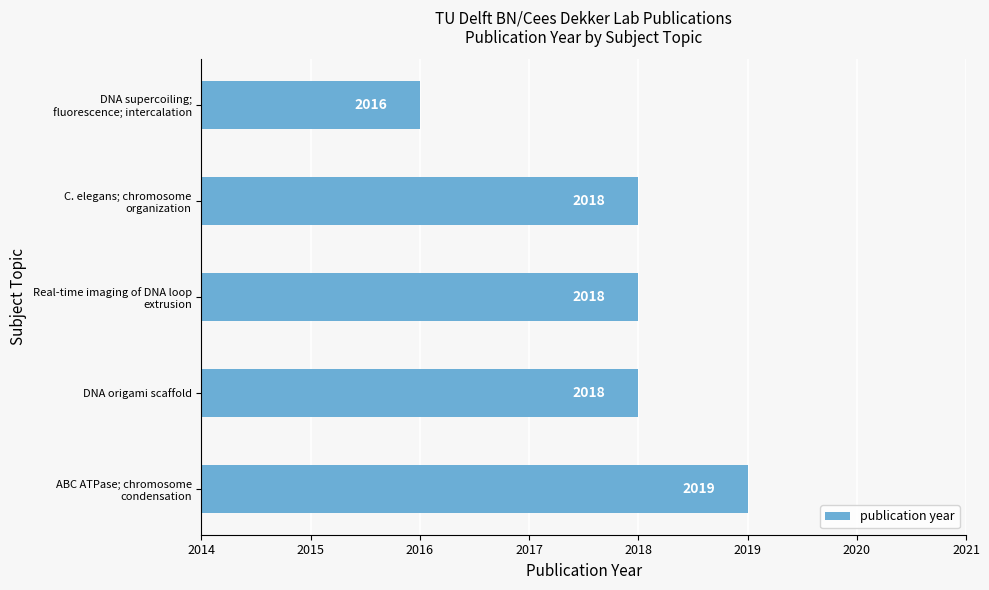

The chart shows a value of 856 at DNA origami scaffold. True or false?

False